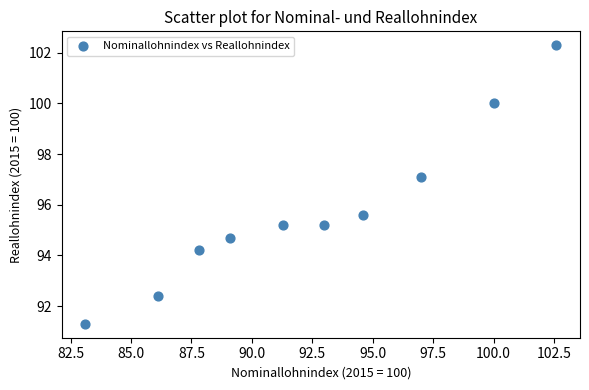

What is the average X value?

92.5